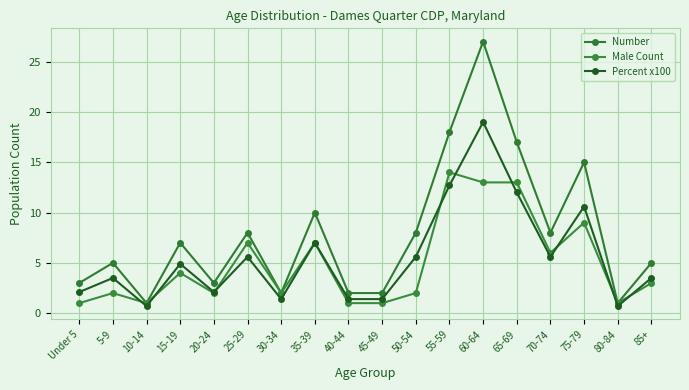

Does the chart have visible grid lines?

Yes